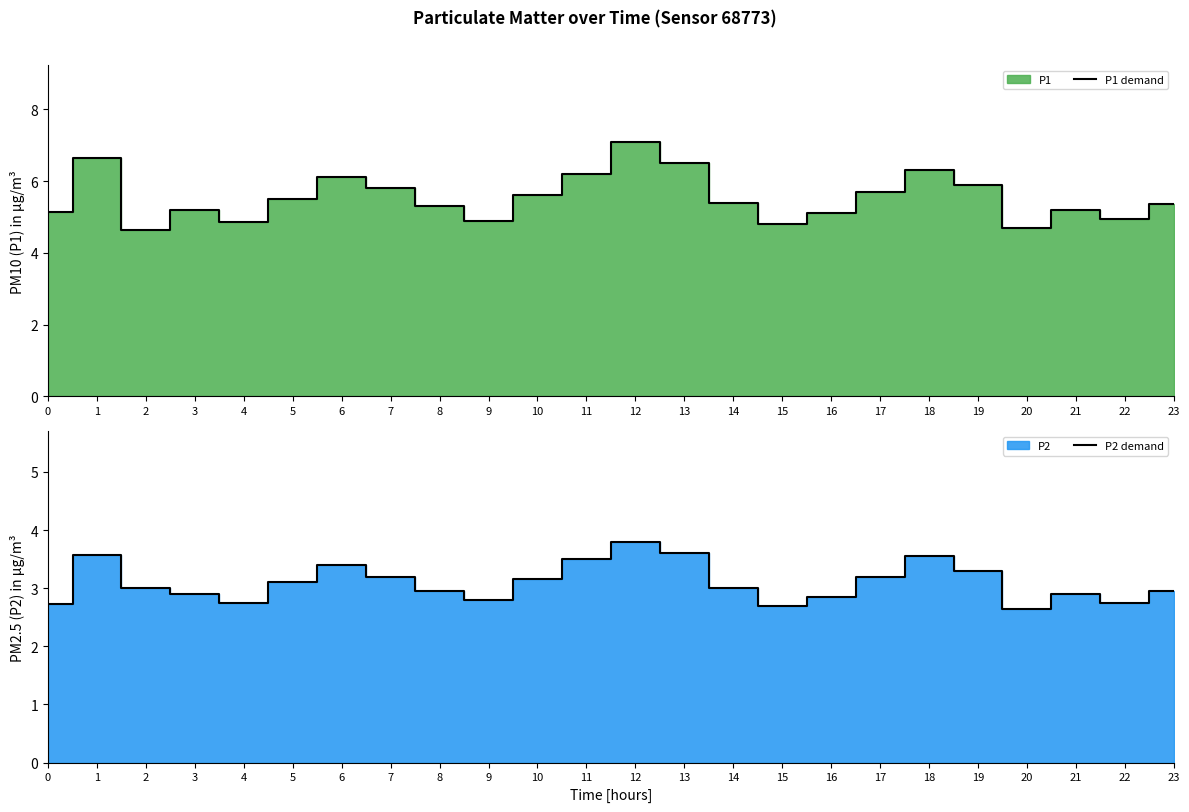

Count the number of data series in this chart.

2